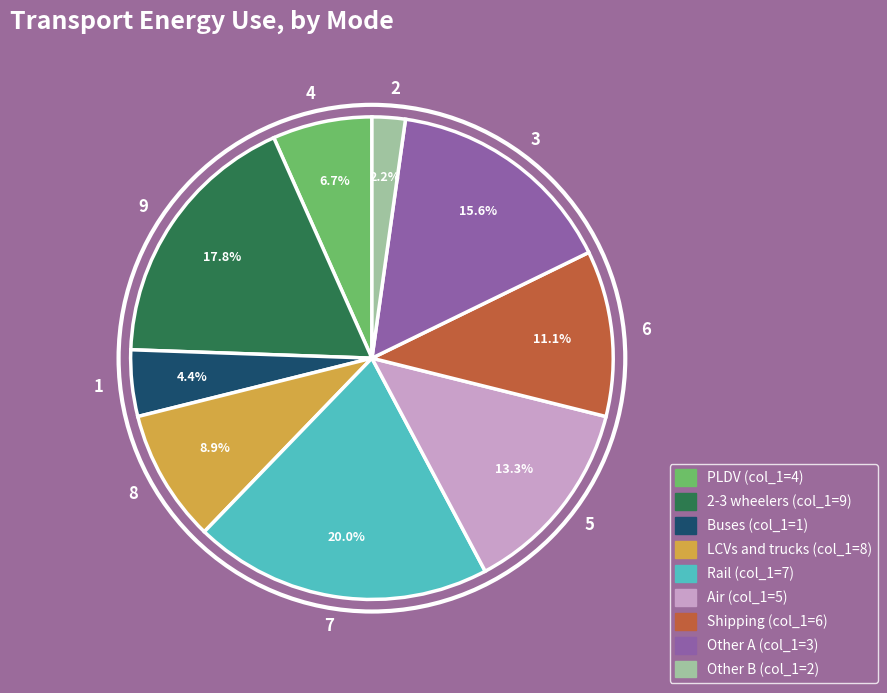

What portion of the pie excludes 7?

80.0%